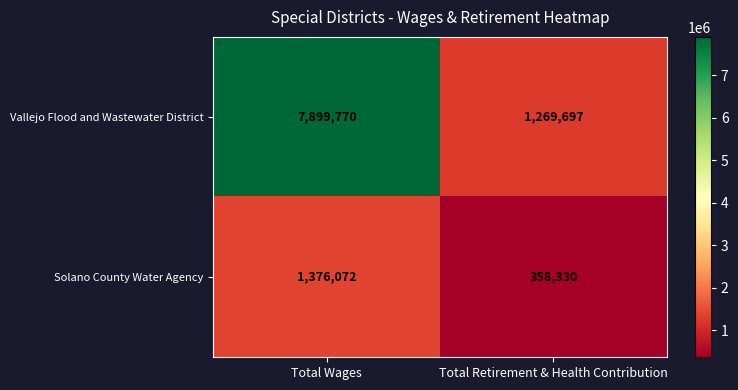

What is the average value of the Solano County Water Agency series?

867201